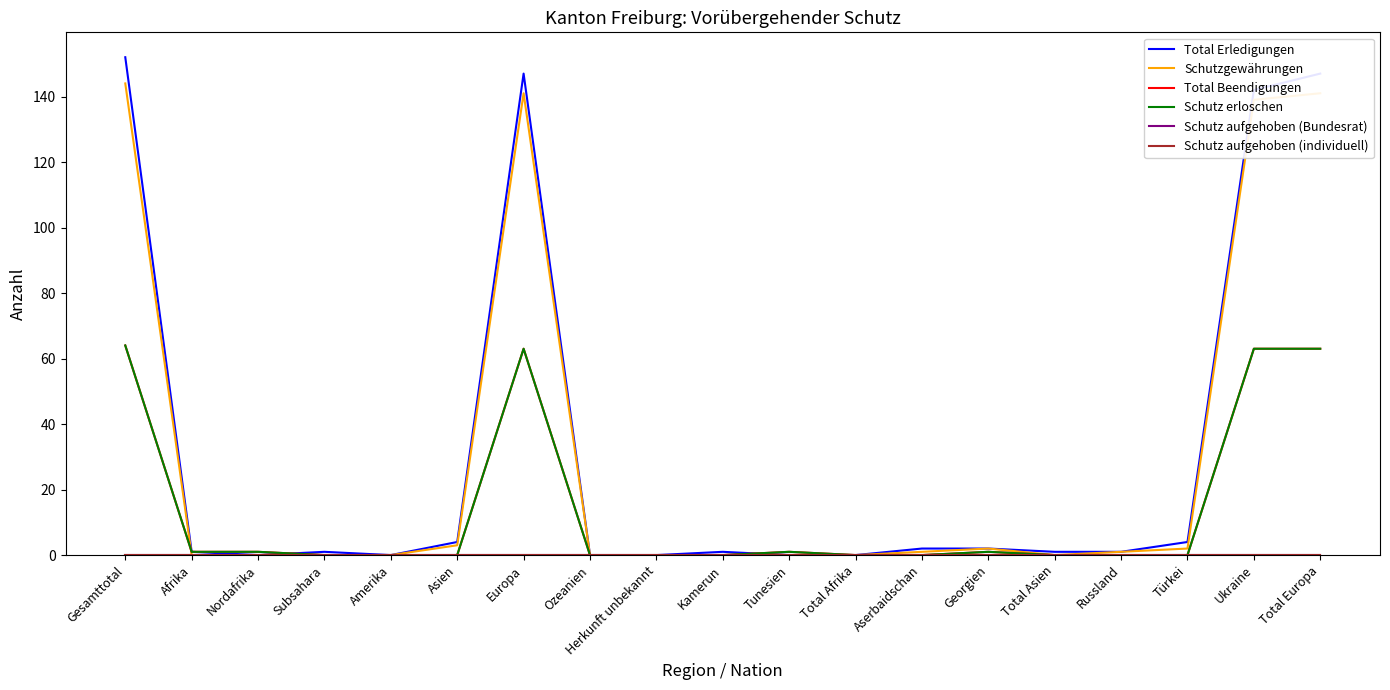

What is the difference between the second highest and minimum values in the Schutzgewährungen series?

141